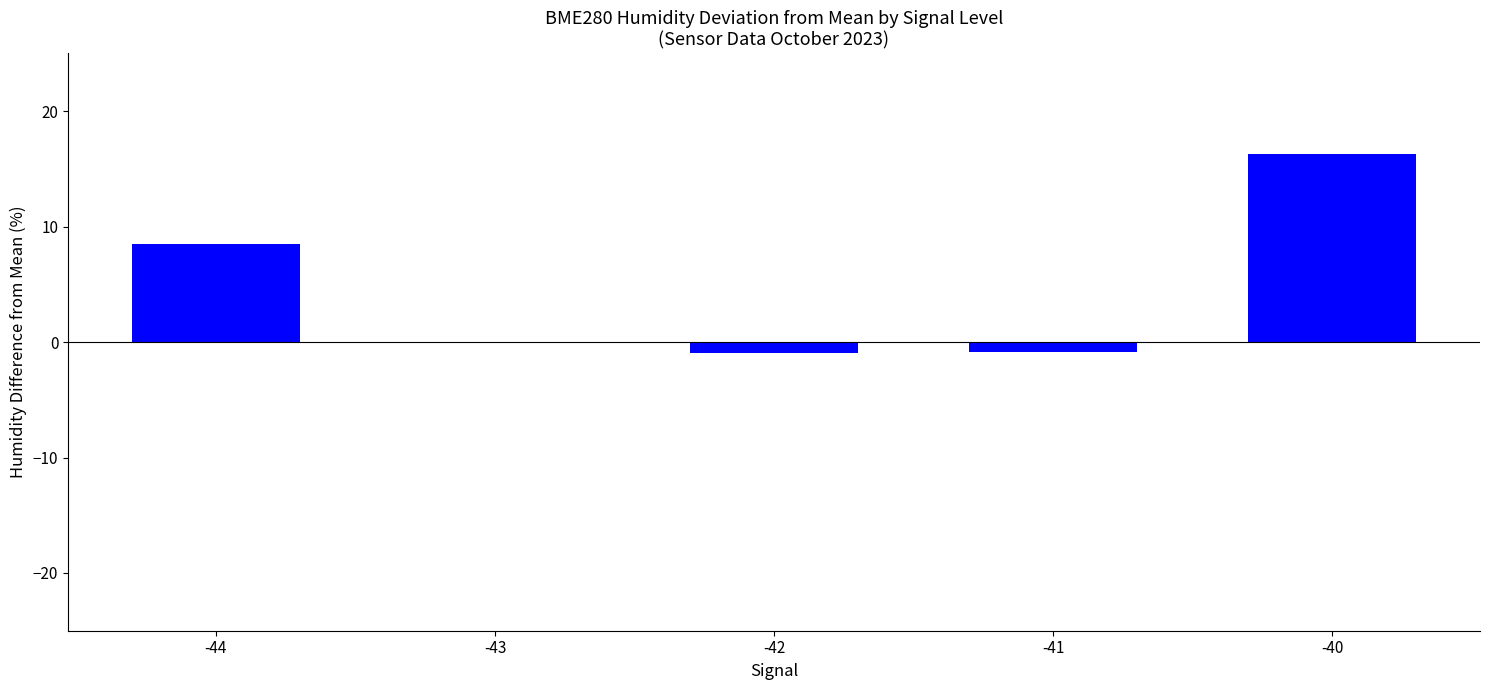

The value at -41 is -0.8. True or false?

True